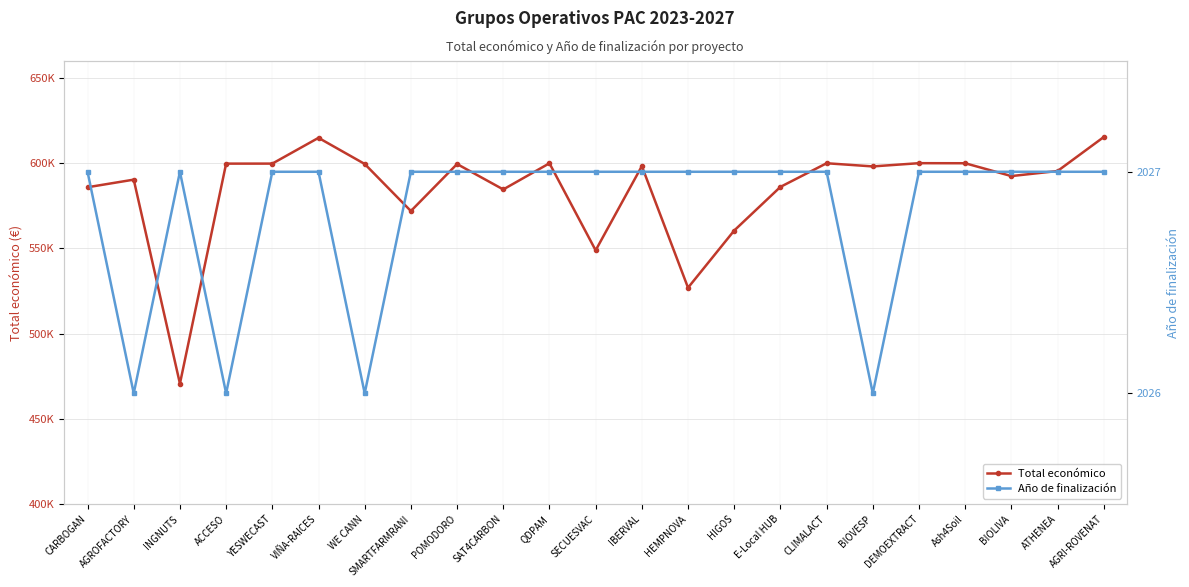

Reading right to left, what are all the values shown in this chart?

Total económico: 615375	595436	592475	600000	600043	598139	600000	586120	560529	526962	598303	548889	599986	584629	599540	571965	599584	614907	599792	599779	470675	590382	585914
Año de finalización: 2027	2027	2027	2027	2027	2026	2027	2027	2027	2027	2027	2027	2027	2027	2027	2027	2026	2027	2027	2026	2027	2026	2027